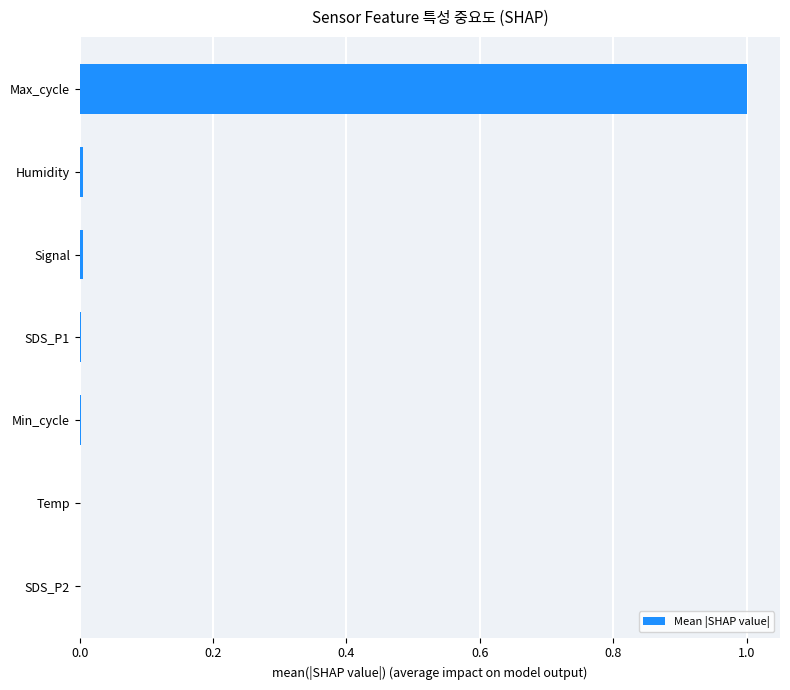

How many series are shown in this chart?

1